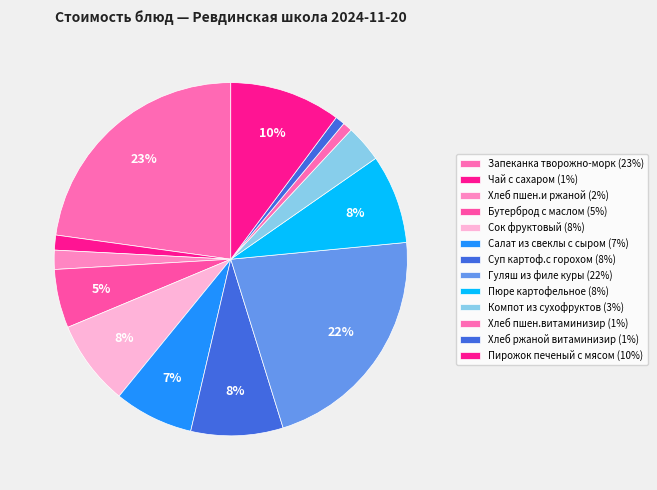

How many segments does this pie chart have?

13